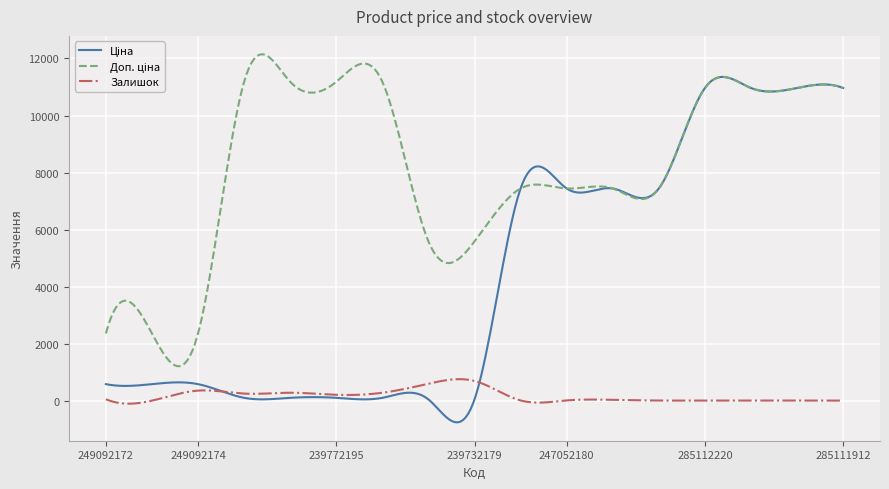

What is the maximum value for Залишок?

765.8